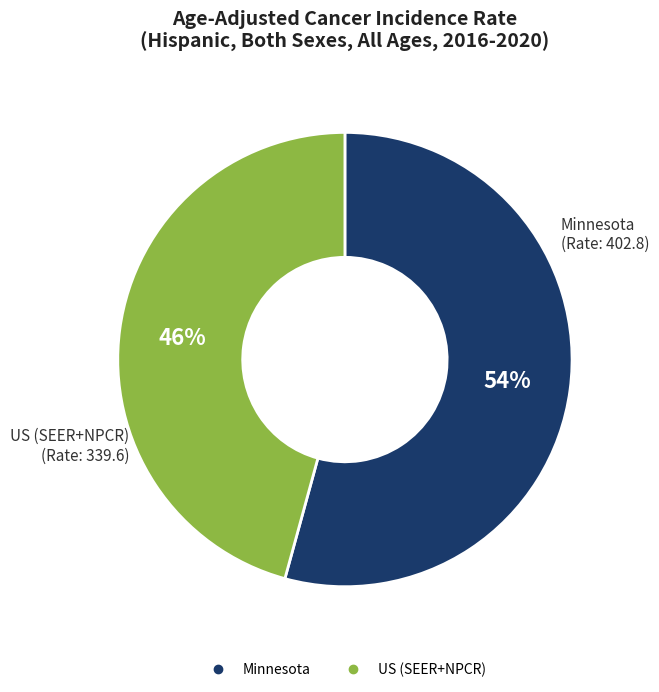

To the nearest percent, what is the average slice percentage?

50%